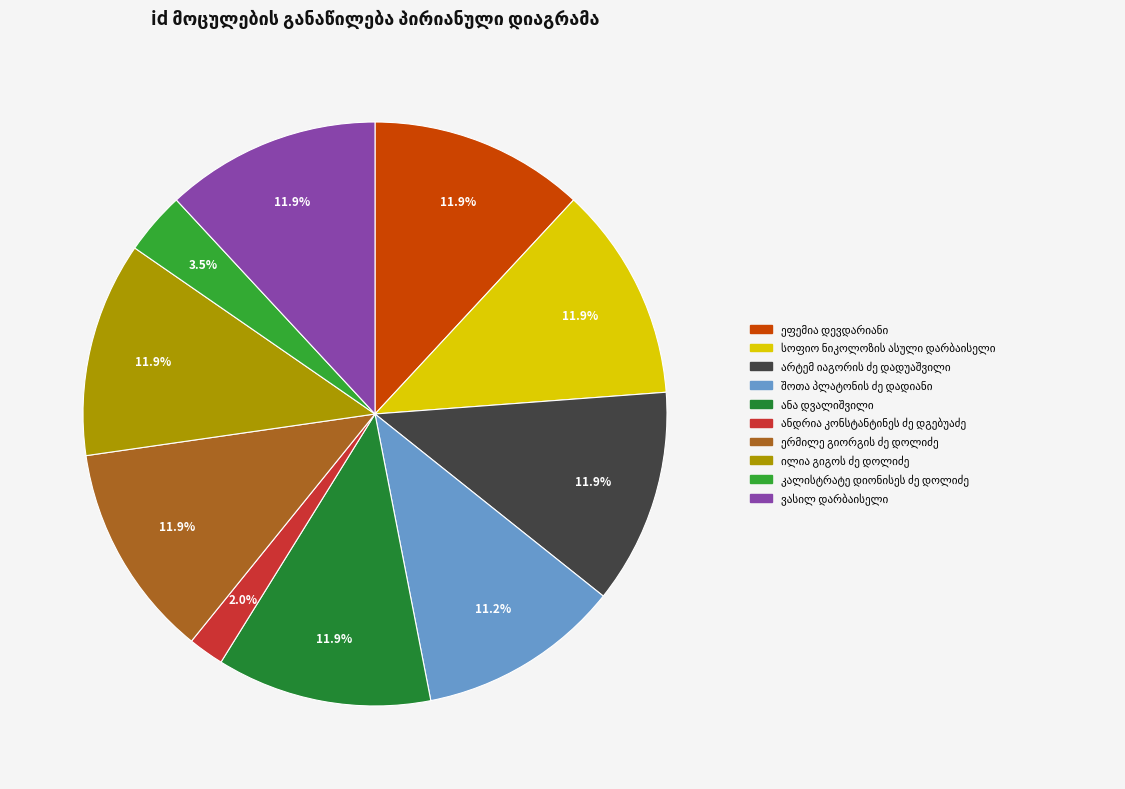

The ანა დვალიშვილი slice represents 12% of the pie. True or false?

True